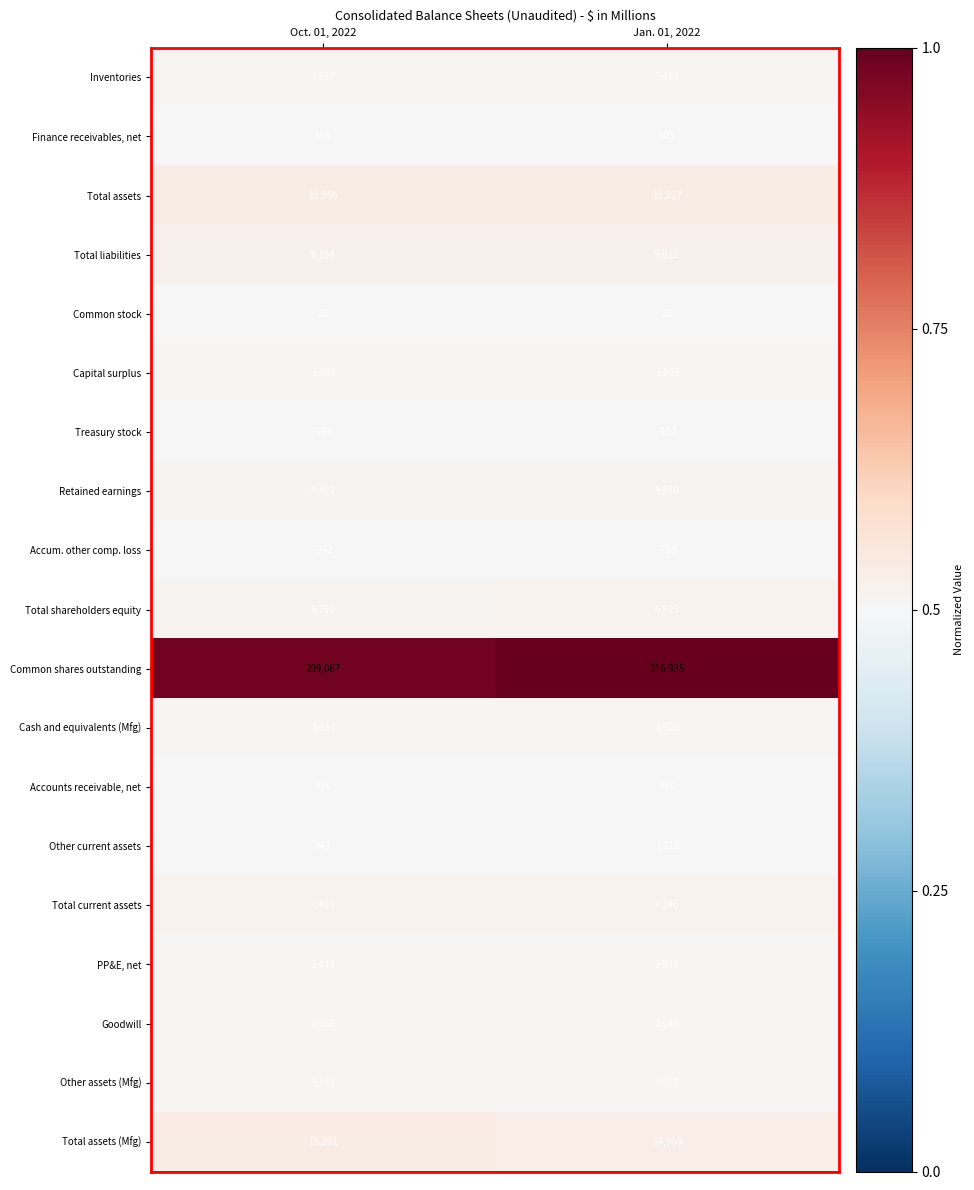

Rank the categories by Common shares outstanding value from lowest to highest.

Oct. 01, 2022, Jan. 01, 2022